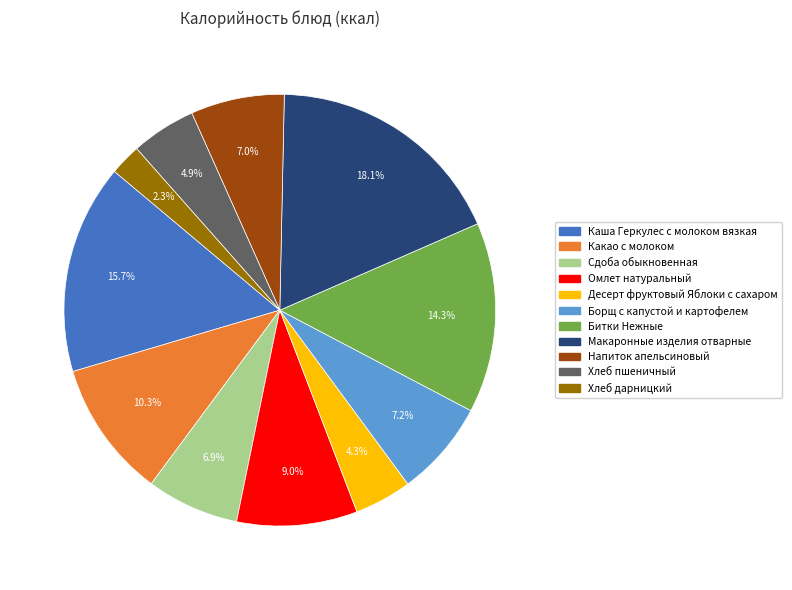

Is there any slice that represents more than half of the pie?

No